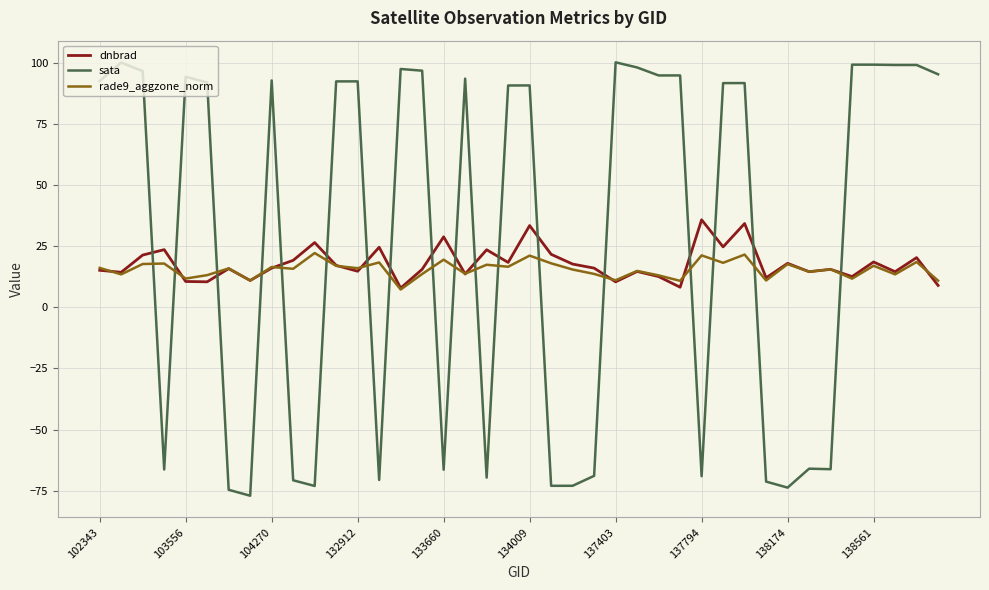

How many times do dnbrad and sata cross each other?

18